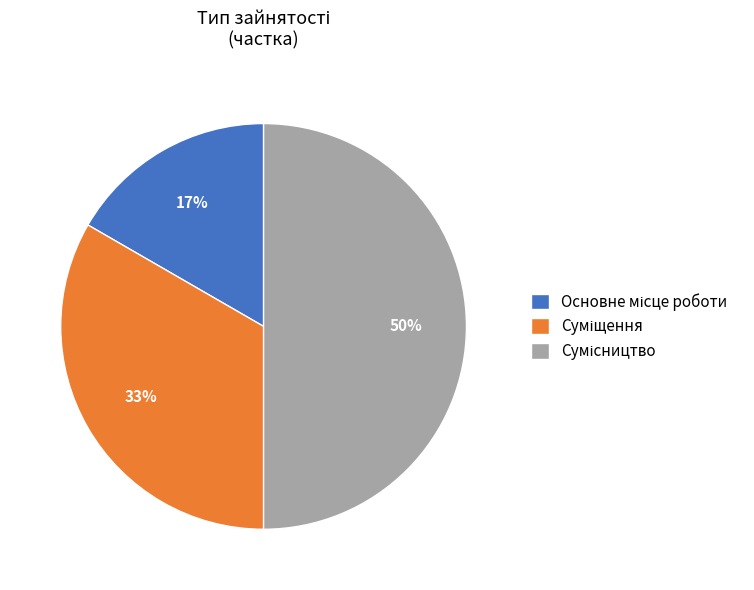

Does Суміщення account for over 50% of the chart?

No